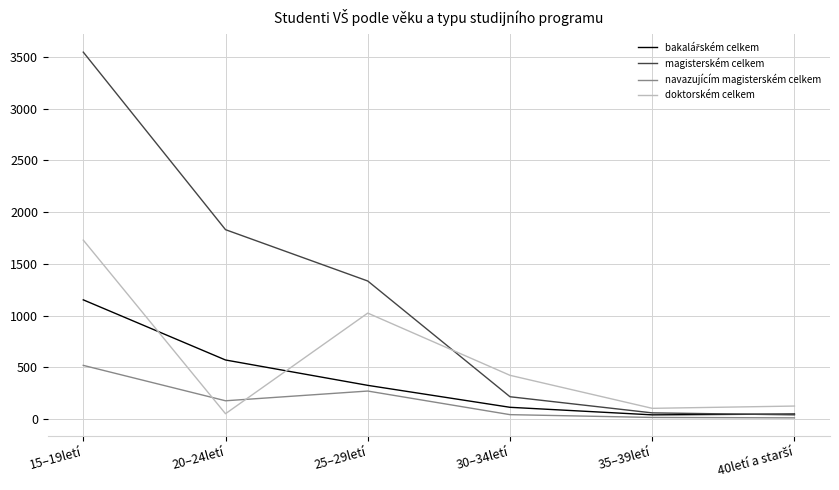

Which category has the highest value across all series?

15–19letí